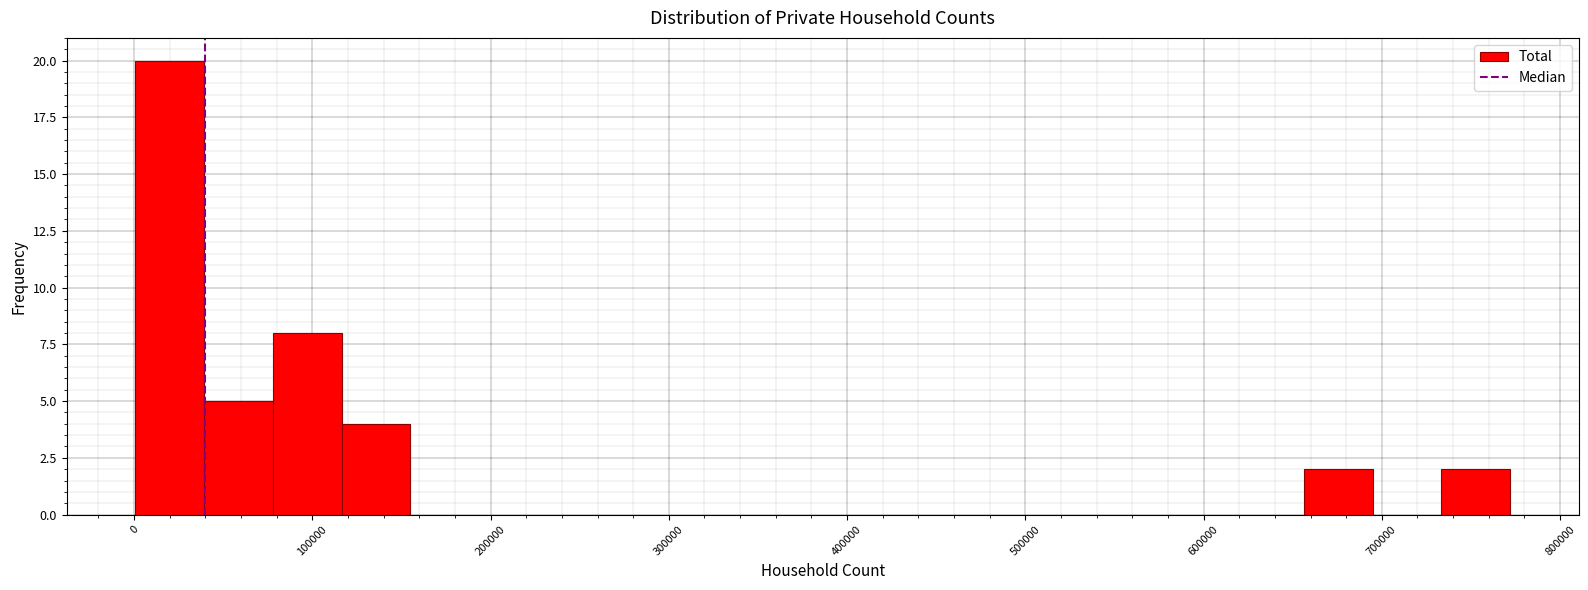

Around what value on the x-axis is the tallest bar? Give the approximate position of its centre, as read against the axis.

20000